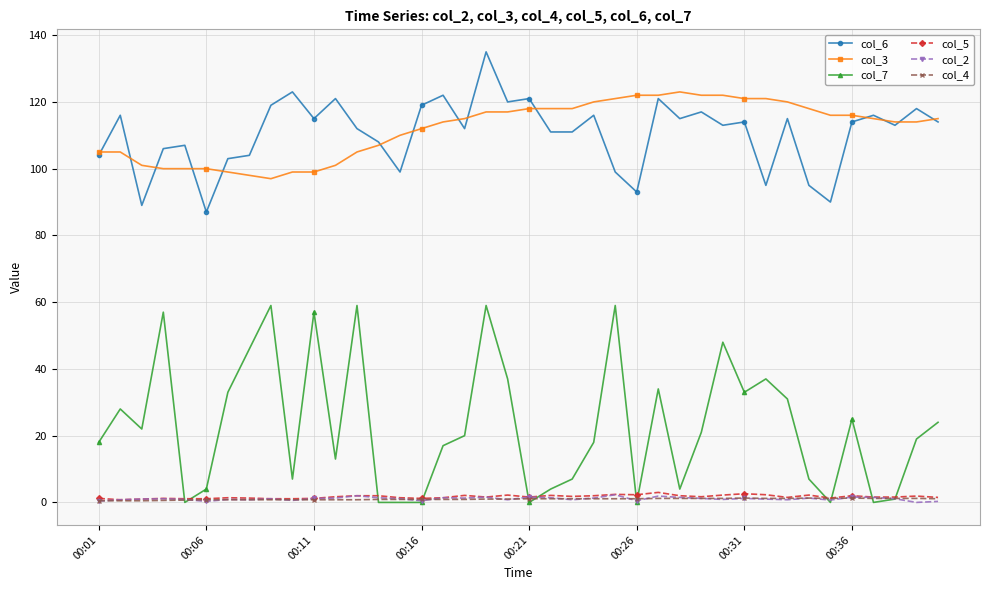

True or false: col_6 has more than 1 interior local peaks.

True